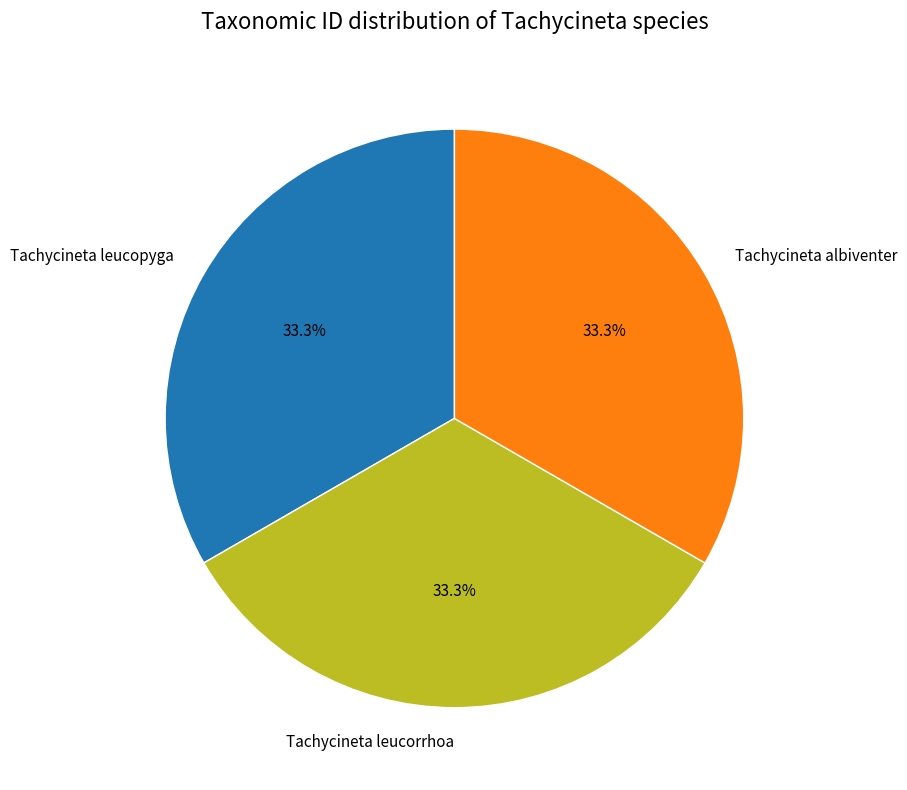

Approximately how many times larger is the value at Tachycineta leucopyga compared to Tachycineta leucorrhoa?

1.0